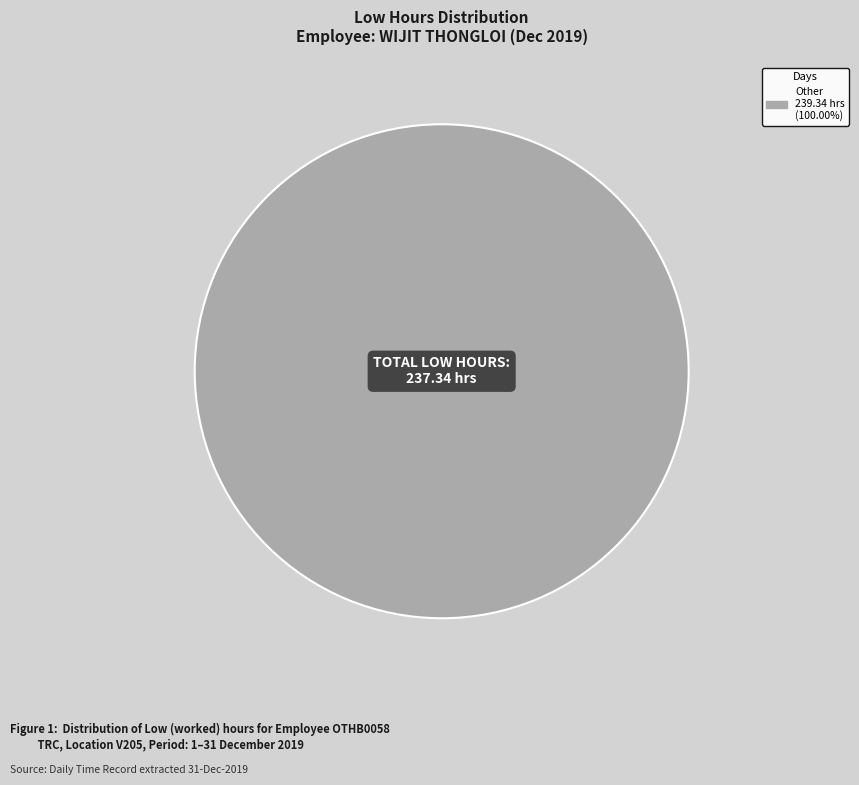

Is there any slice that represents more than half of the pie?

Yes